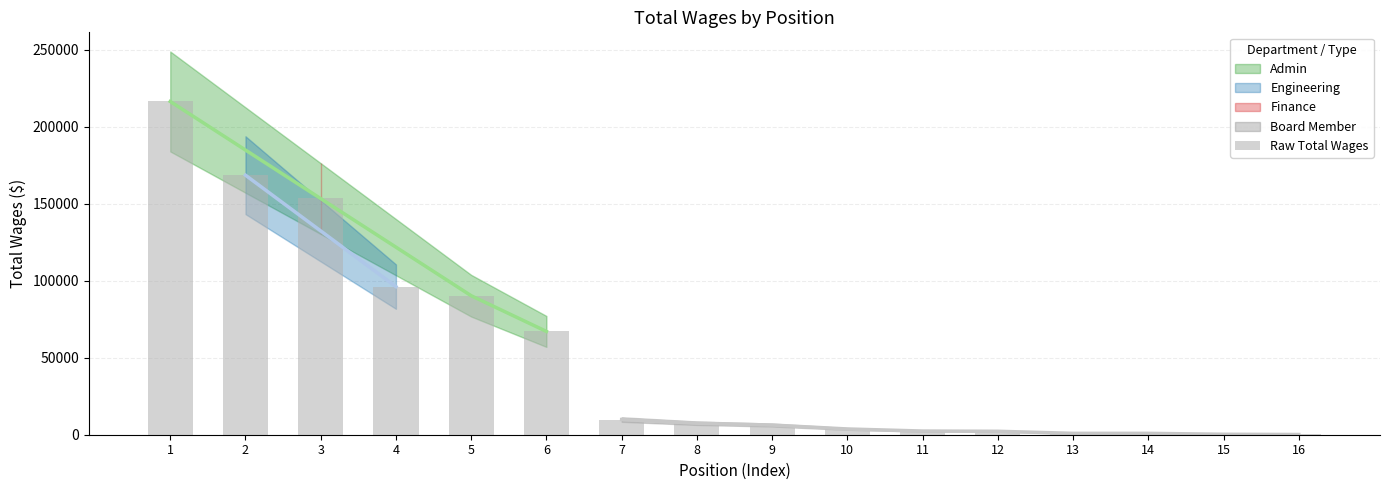

What is the average value?

51646